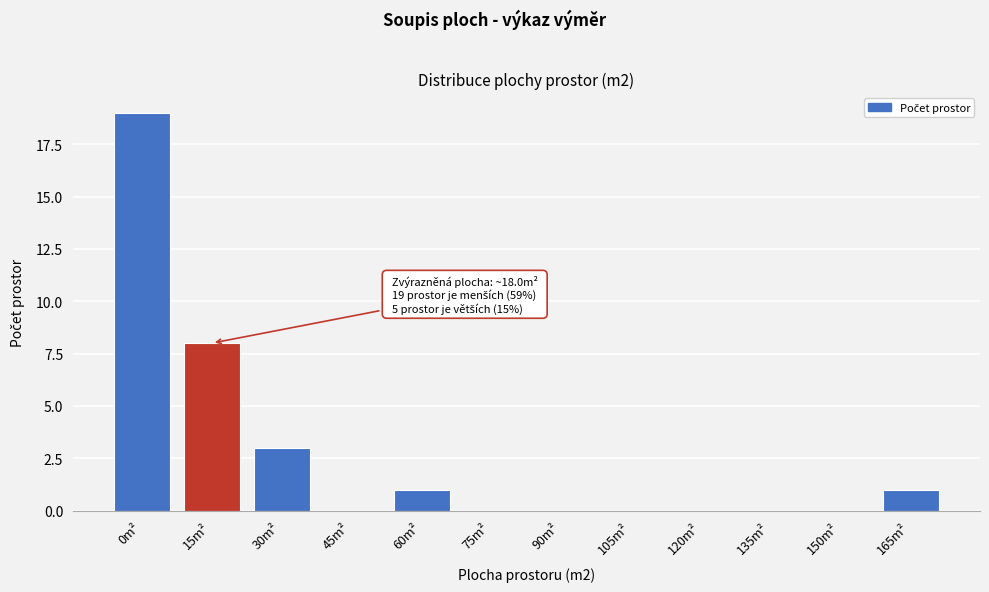

Reading right to left, what are all the values shown in this chart?

165m²=1	150m²=0	135m²=0	120m²=0	105m²=0	90m²=0	75m²=0	60m²=1	45m²=0	30m²=3	15m²=8	0m²=19